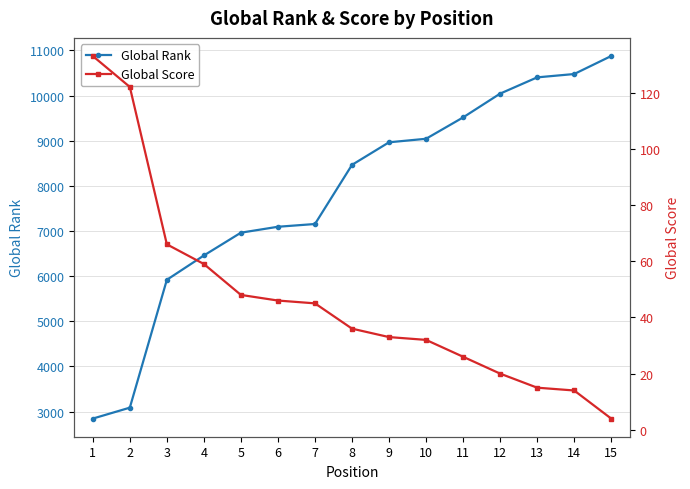

Which series has the largest total across all categories?

Global Rank